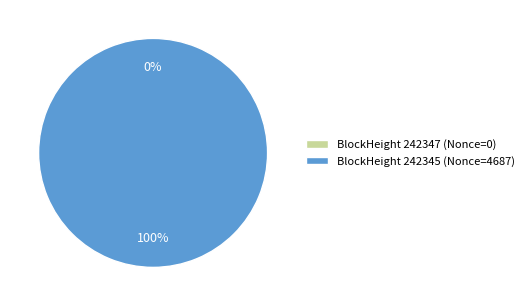

Which category has the biggest portion of the pie?

242345